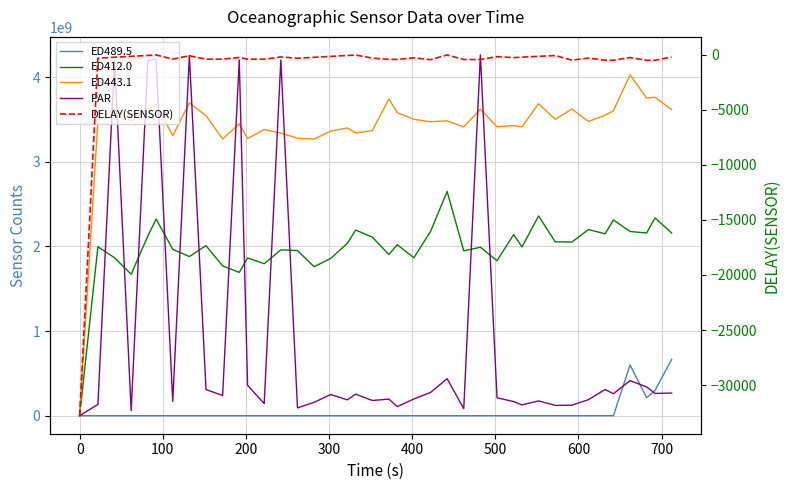

What is the smallest value displayed?

-32768